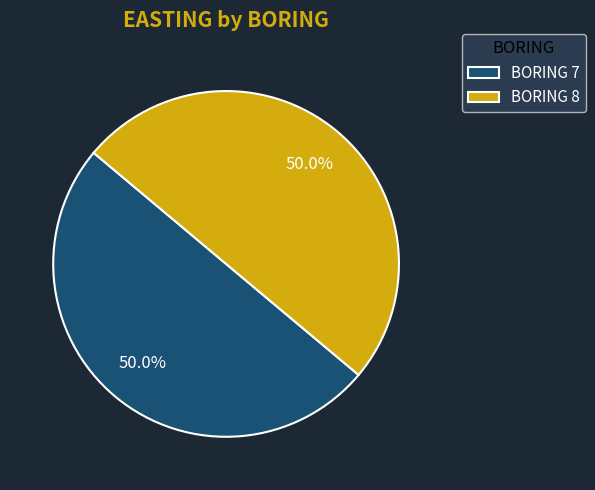

How much of the chart is everything except BORING 8?

50.0%